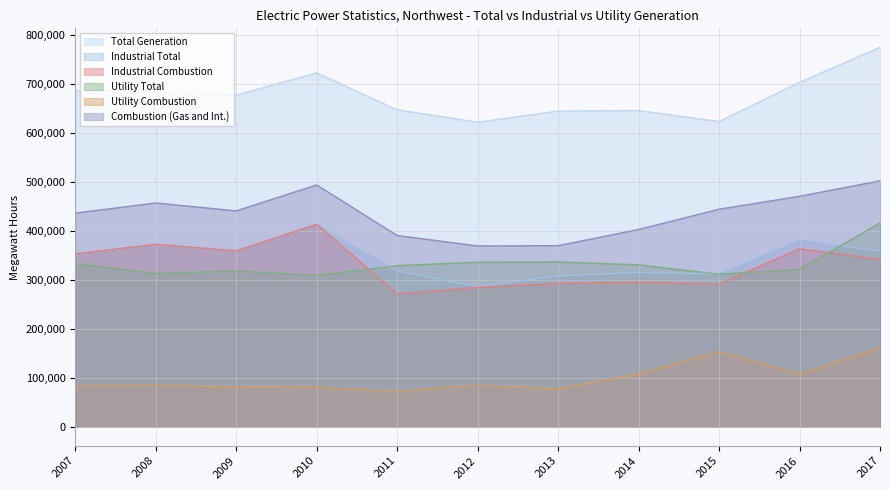

What is the difference between the highest and lowest values at 2017?

614183